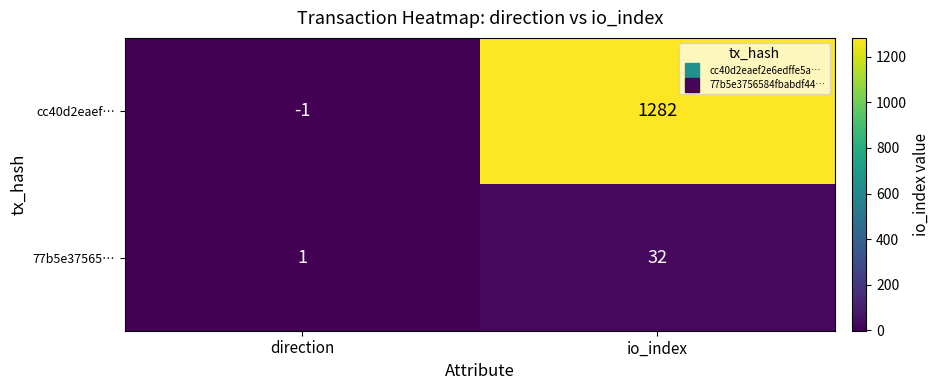

At which category does the chart reach its minimum across all series?

direction